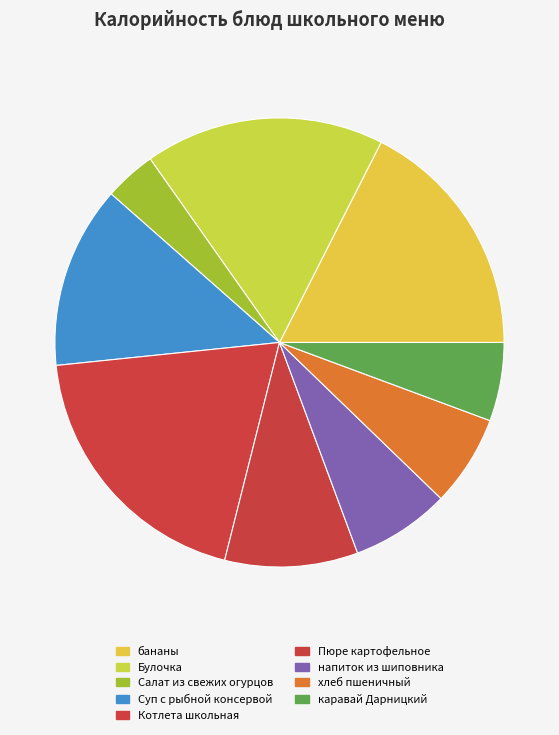

To the nearest percent, what is the difference between the Булочка and напиток из шиповника slice percentages?

10%